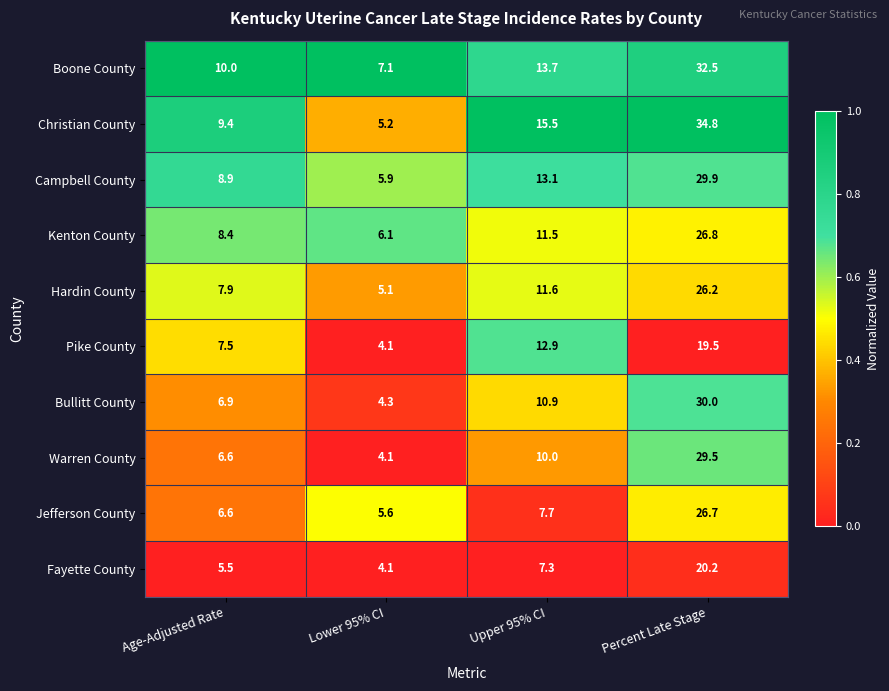

True or false: Jefferson County has a value of 6.6 at Age-Adjusted Rate.

True